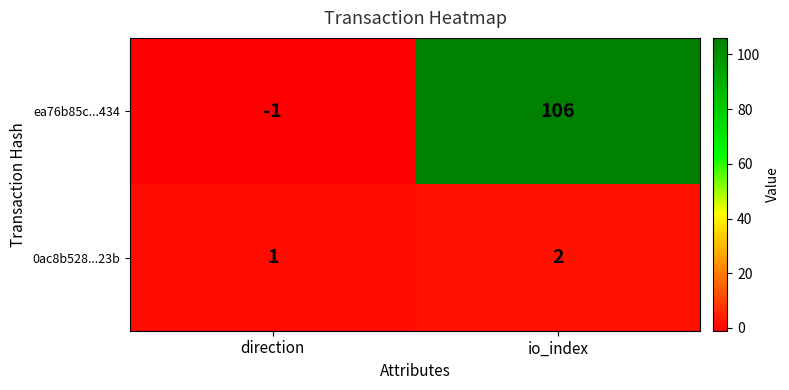

Reading left to right, extract all data points from this chart.

ea76b85c...434: direction=-1	io_index=106
0ac8b528...23b: direction=1	io_index=2